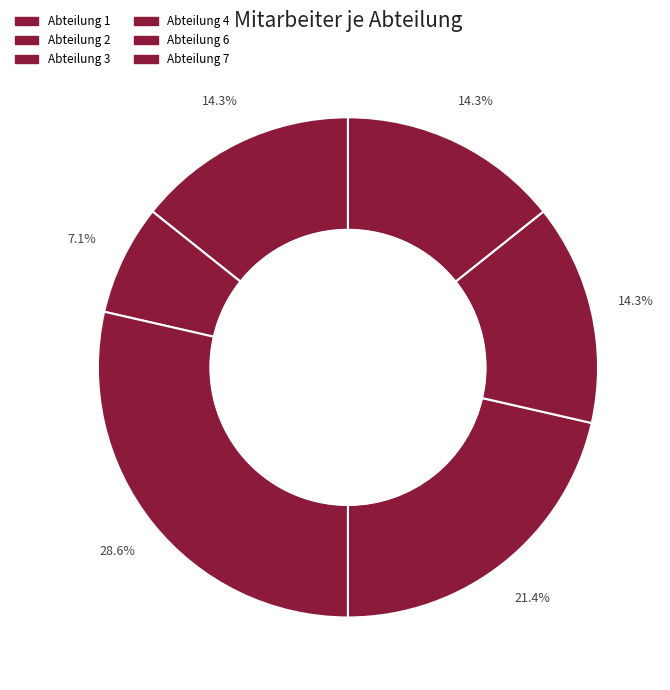

To the nearest percent, what is the average slice percentage?

17%